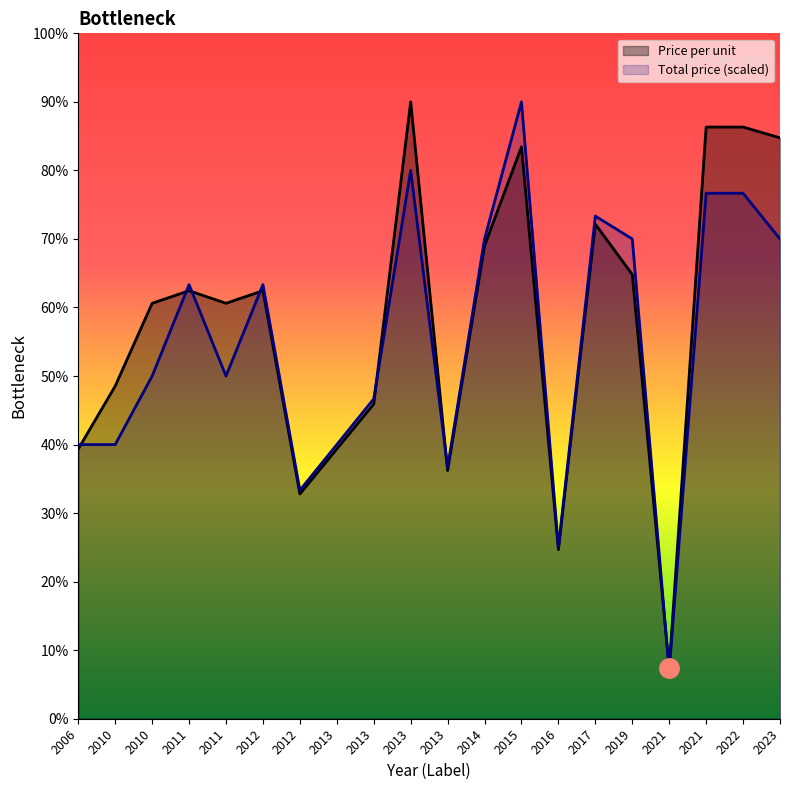

After their last crossing, which series has the higher values: Total price or Price per unit?

Price per unit